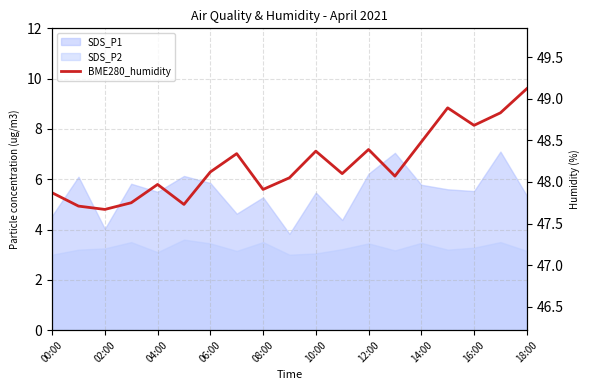

How many values exceed 48?

12